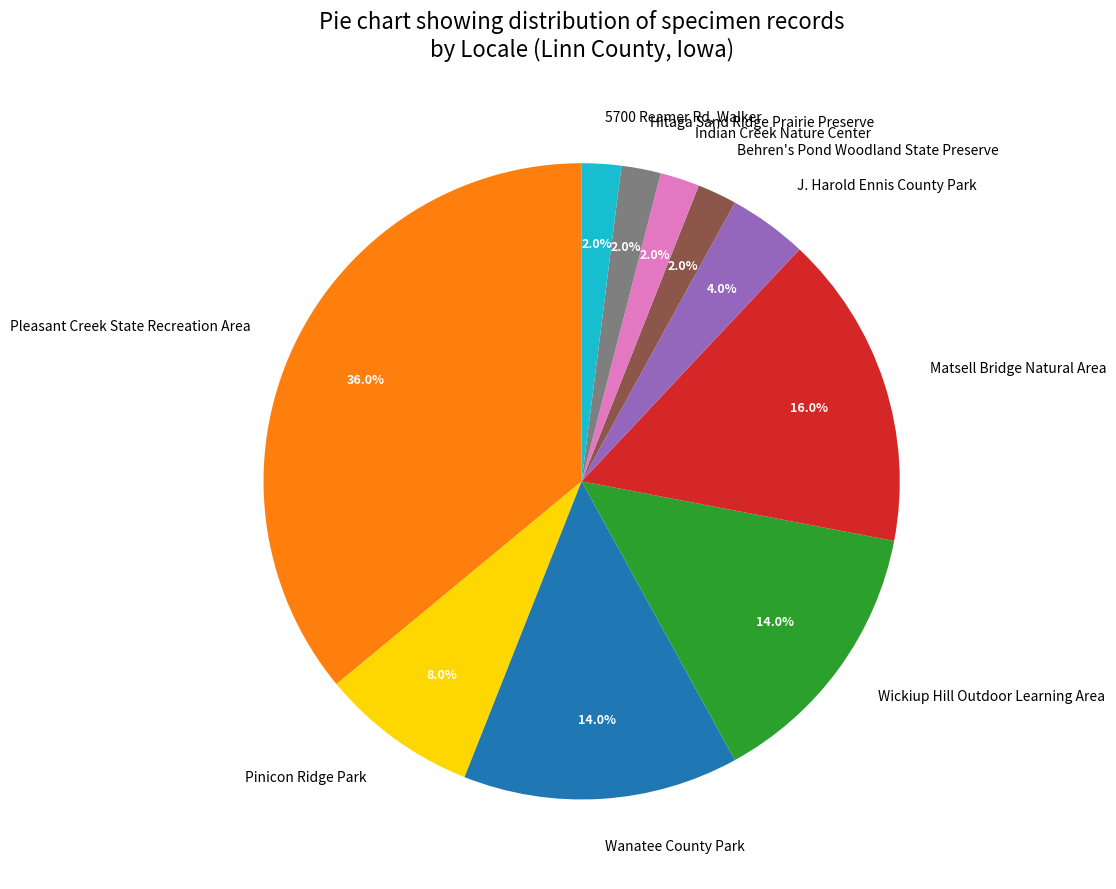

To the nearest percent, what is the average slice percentage?

10%